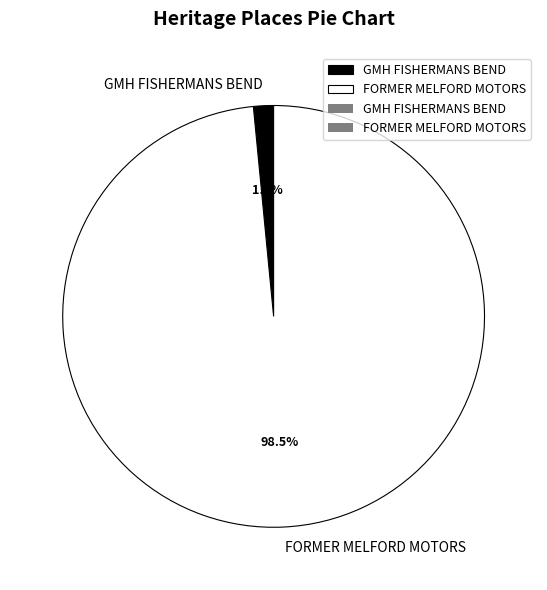

How many slices are in this pie chart?

2